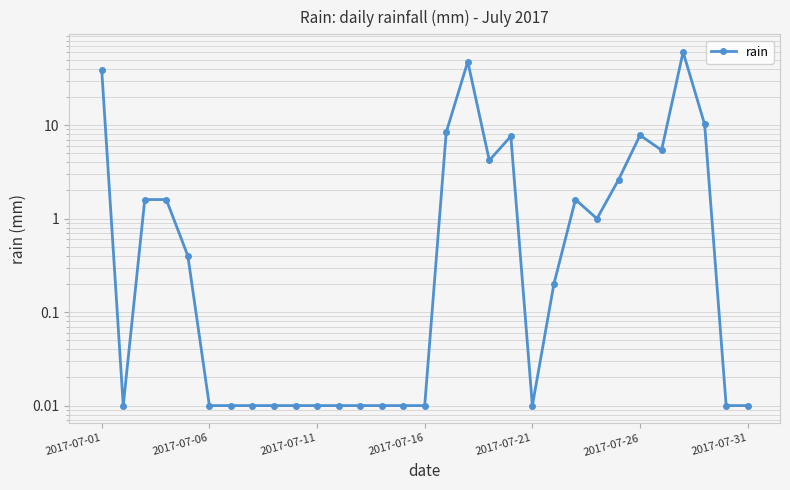

Reading left to right, list all the values displayed in this chart.

39.2	0.0	1.6	1.6	0.4	0.0	0.0	0.0	0.0	0.0	0.0	0.0	0.0	0.0	0.0	0.0	8.4	47.8	4.2	7.6	0.0	0.2	1.6	1.0	2.6	7.8	5.4	60.6	10.2	0.0	0.0